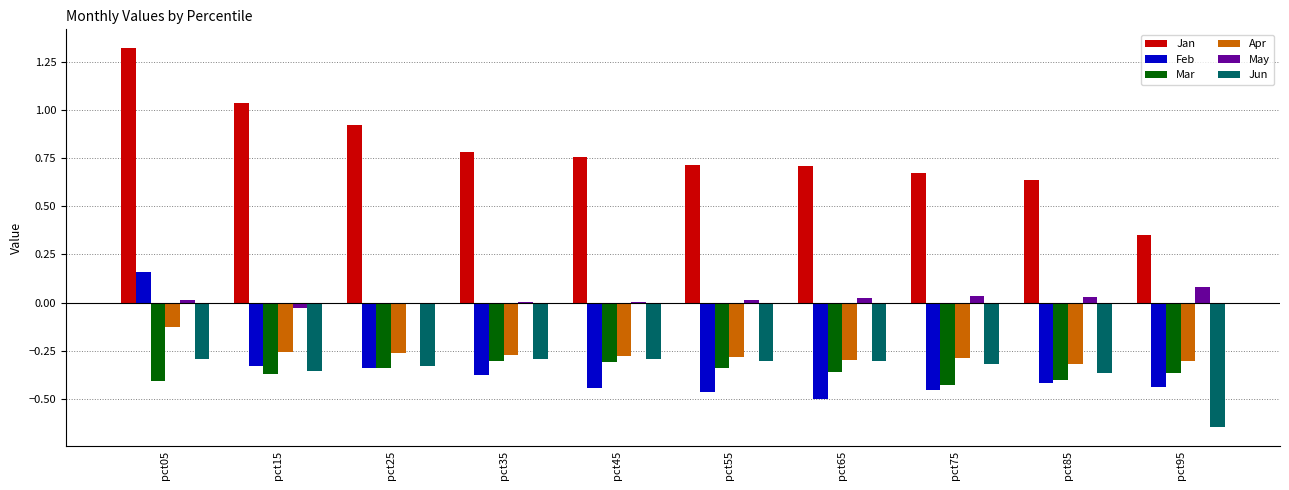

Which category has the highest value across all series?

pct05